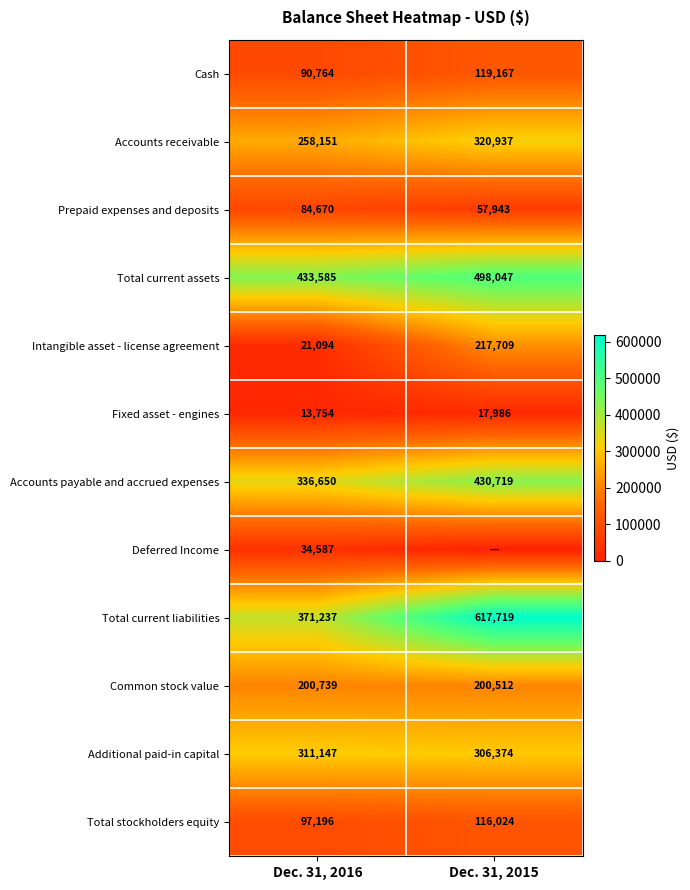

What is the difference between the Total current assets values at Dec. 31, 2015 and Dec. 31, 2016?

64462